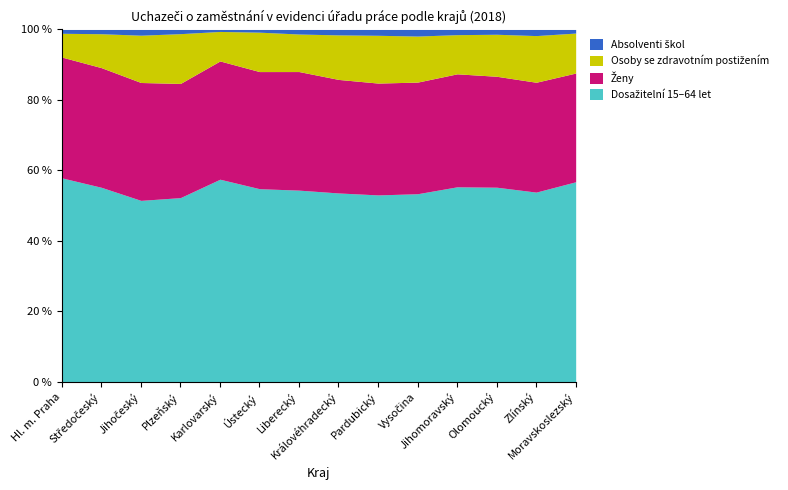

True or false: Absolventi škol and Ženy cross at least once.

False